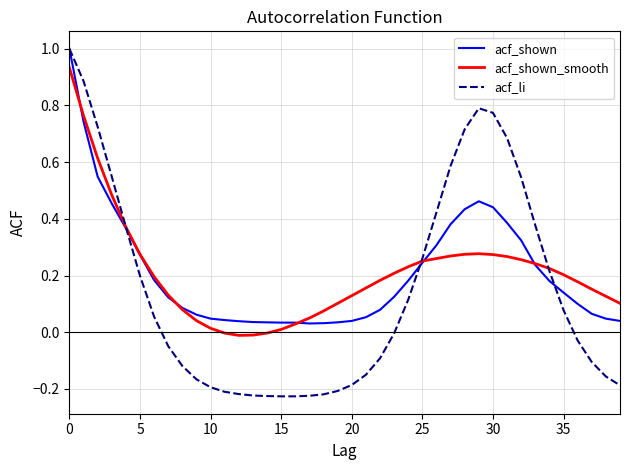

What is the maximum value for acf_shown?

1.0